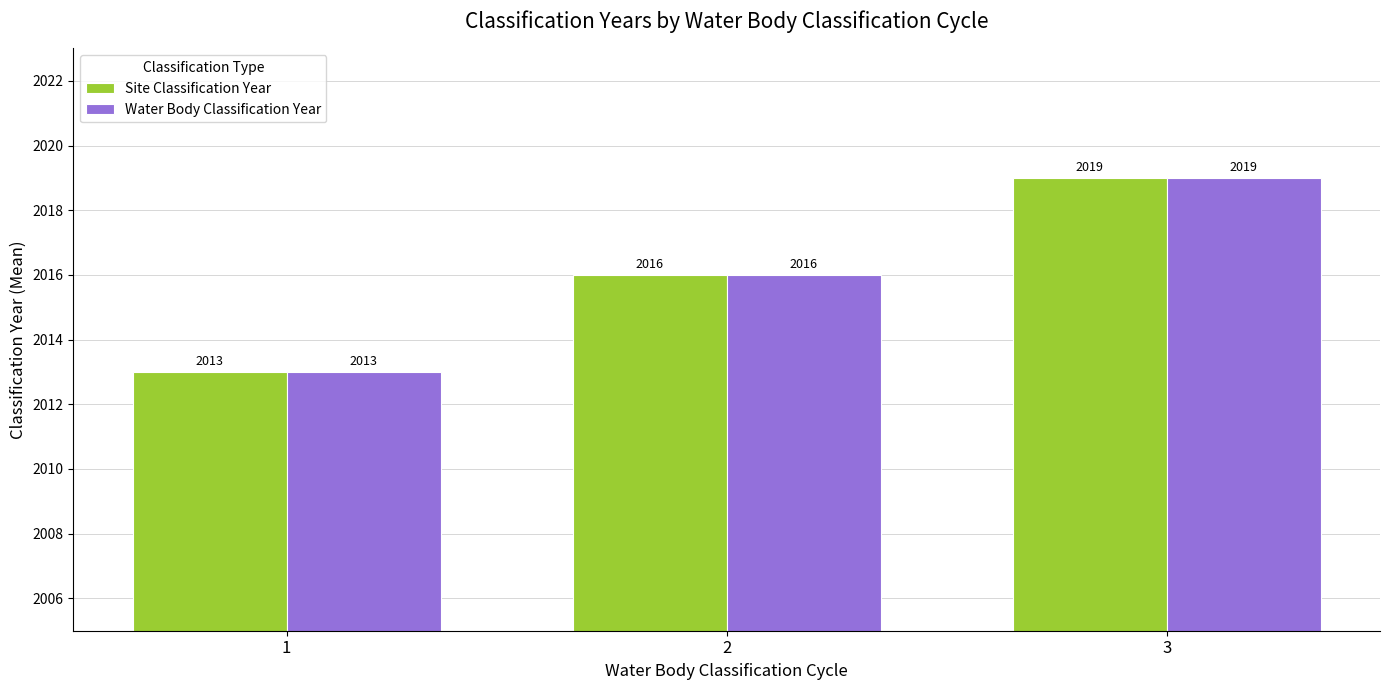

Is it true that Site Classification Year equals 2013 at 1?

True